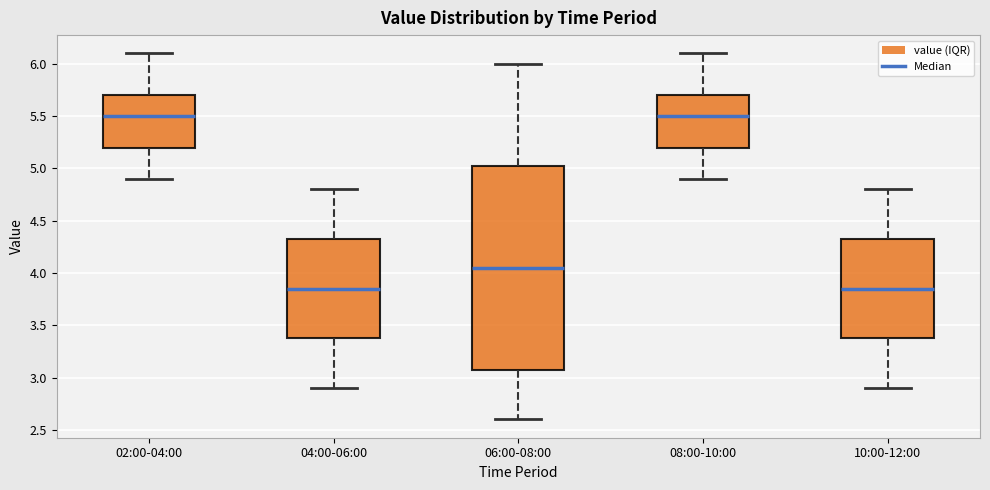

Where does the lower whisker of the box for 02:00-04:00 end on the y-axis? The values are not printed on the chart, so give them approximately, as read against the axis.

4.90